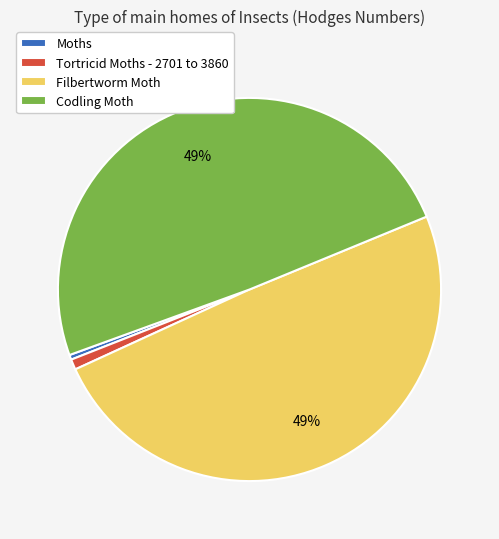

Do Moths and Codling Moth together represent more than half of the pie?

No